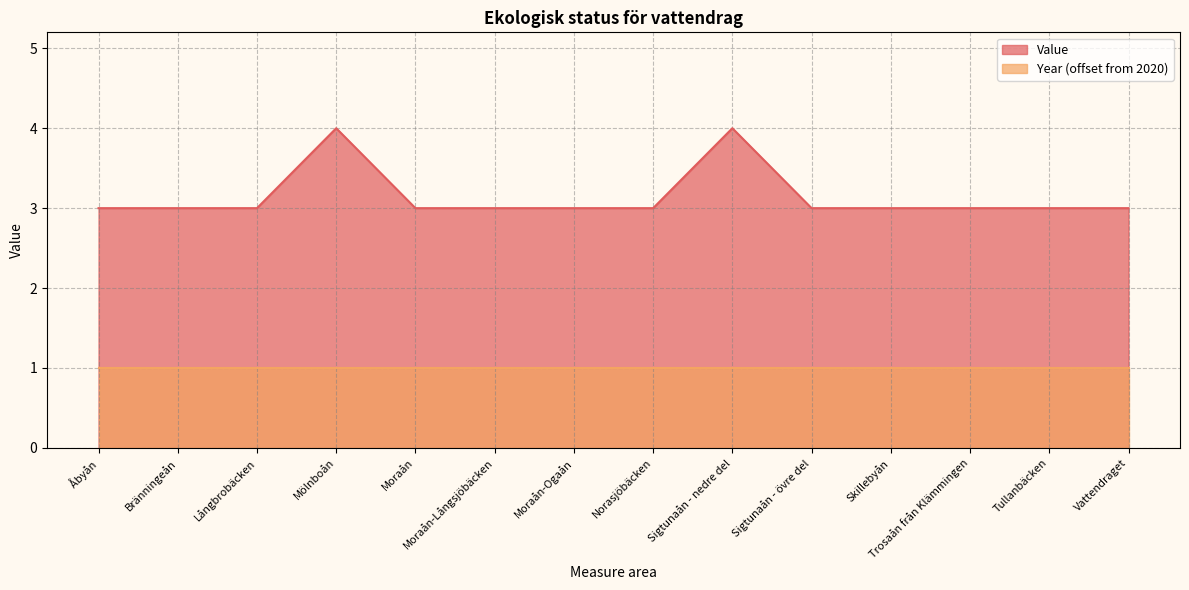

What position from the right is Moraån-Ogaån?

8